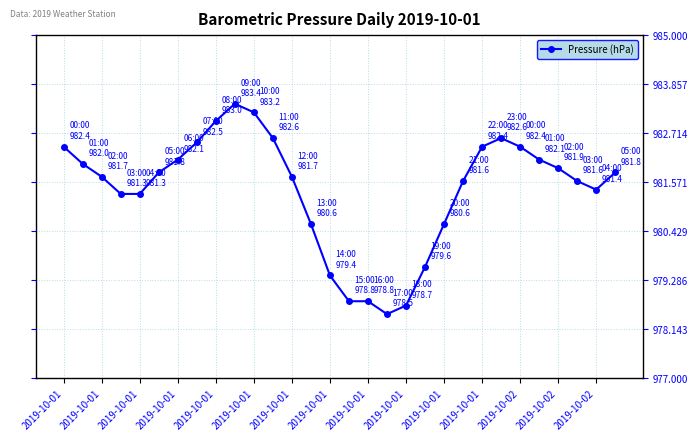

Reading left to right, extract all data points from this chart.

982.4	982.0	981.7	981.3	981.3	981.8	982.1	982.5	983.0	983.4	983.2	982.6	981.7	980.6	979.4	978.8	978.8	978.5	978.7	979.6	980.6	981.6	982.4	982.6	982.4	982.1	981.9	981.6	981.4	981.8